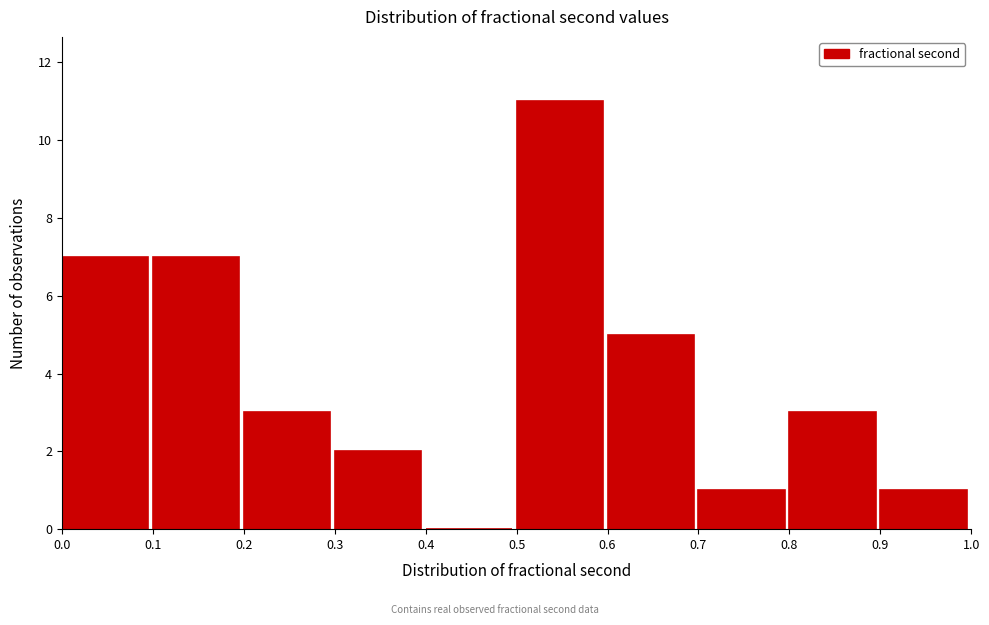

What is the height of the bar covering 0.6 to 0.7 on the x-axis? The values are not printed on the chart, so give them approximately, as read against the axis.

5